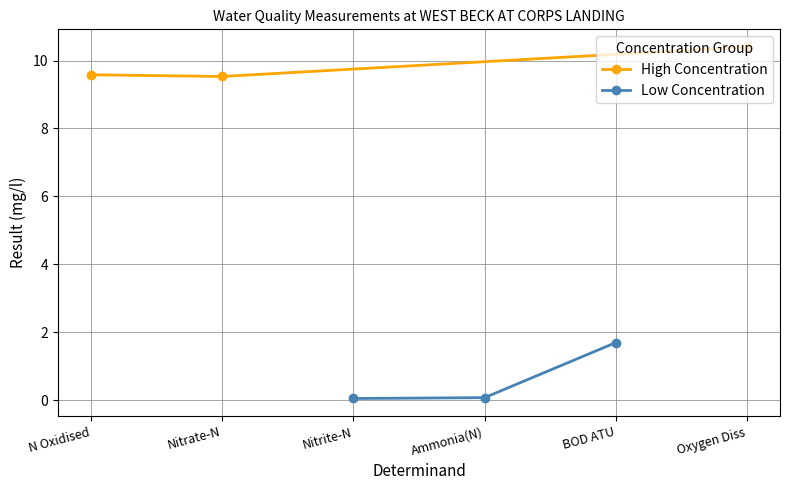

The value of High Concentration at N Oxidised is 9.6. True or false?

True